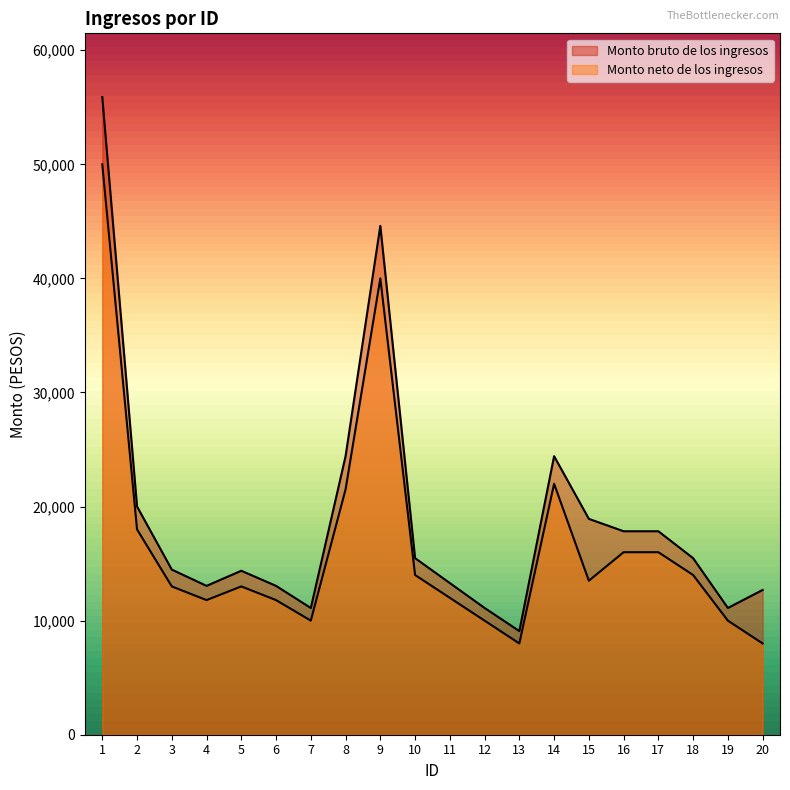

Rank the series at 4 from highest to lowest value.

Monto bruto de los ingresos, Monto neto de los ingresos